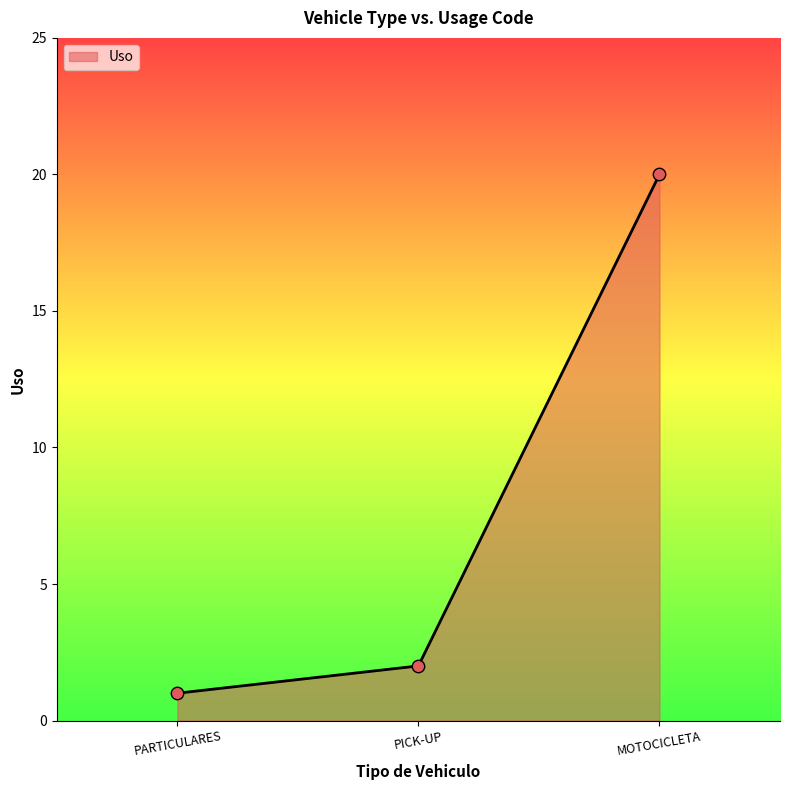

What is the change in value from PICK-UP to MOTOCICLETA?

+18